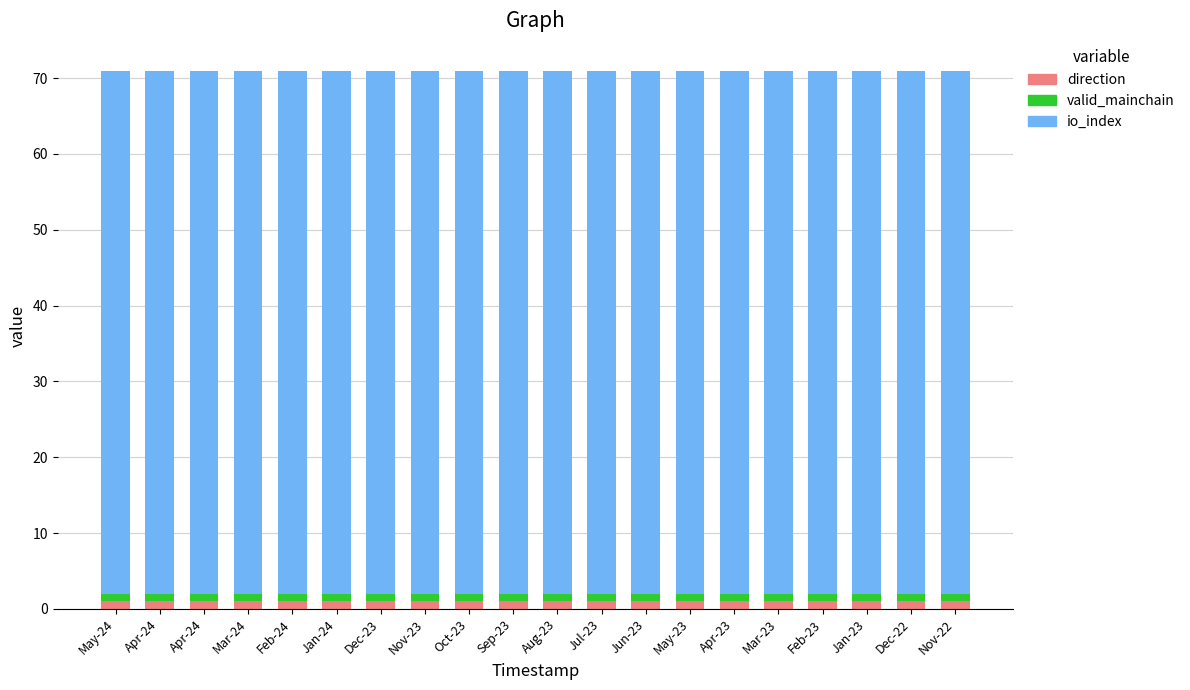

Which series has the widest spread of values?

direction